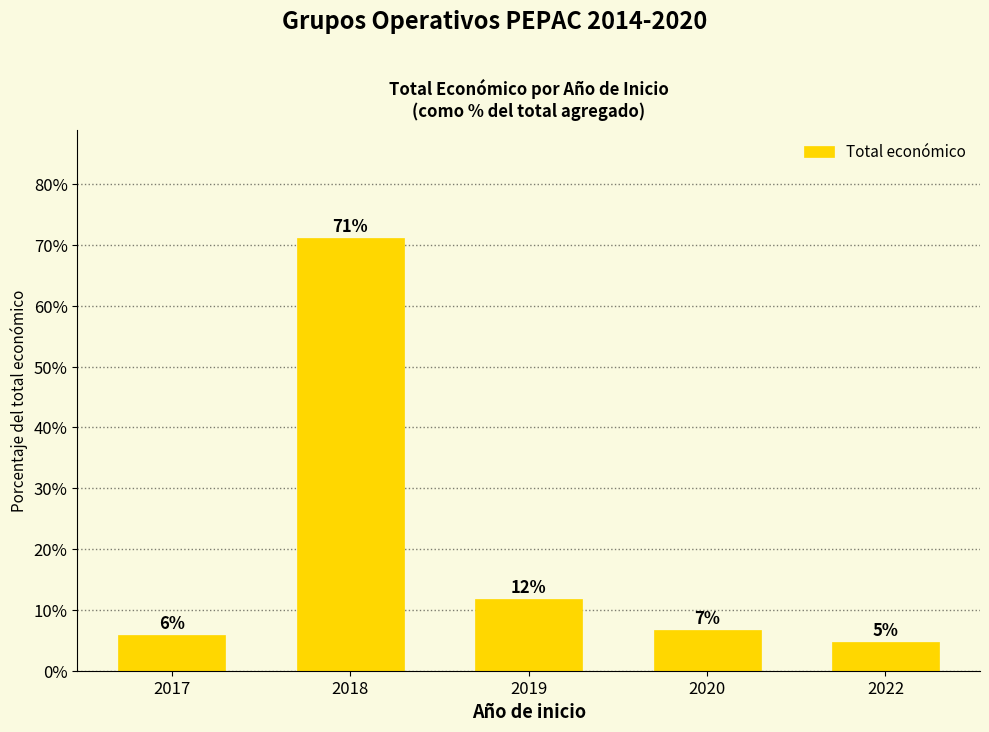

Does the chart contain any negative values?

No